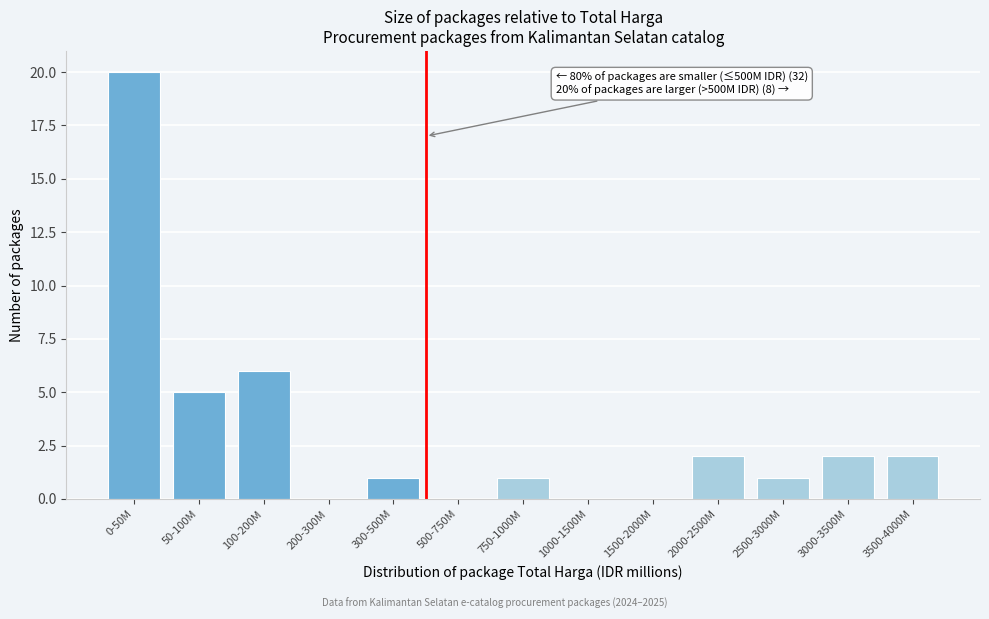

Reading right to left, extract all data points from this chart.

3500-4000M=2	3000-3500M=2	2500-3000M=1	2000-2500M=2	1500-2000M=0	1000-1500M=0	750-1000M=1	500-750M=0	300-500M=1	200-300M=0	100-200M=6	50-100M=5	0-50M=20